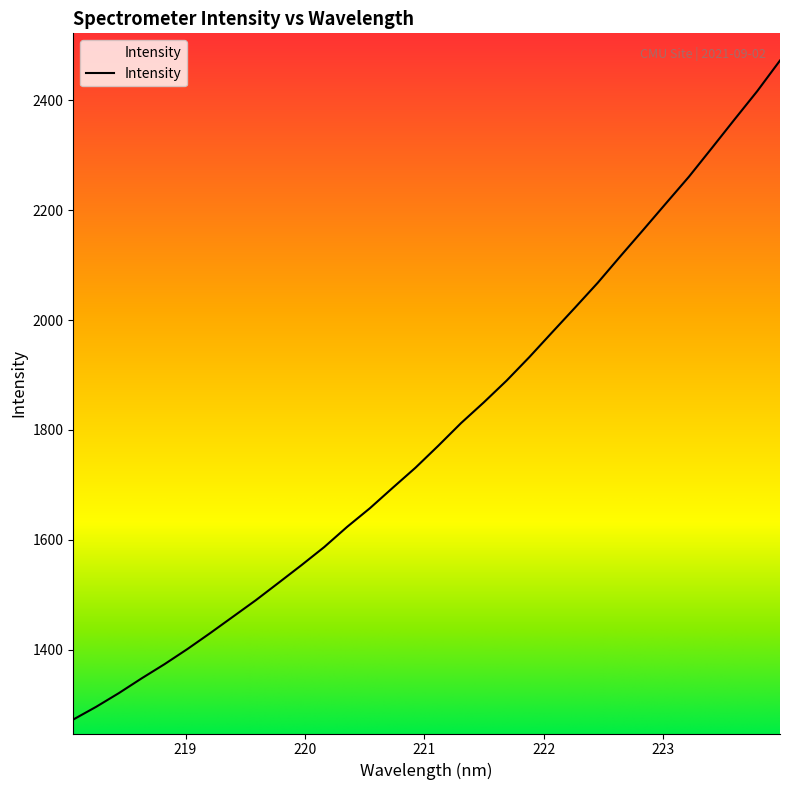

What is the greatest value displayed?

2472.5